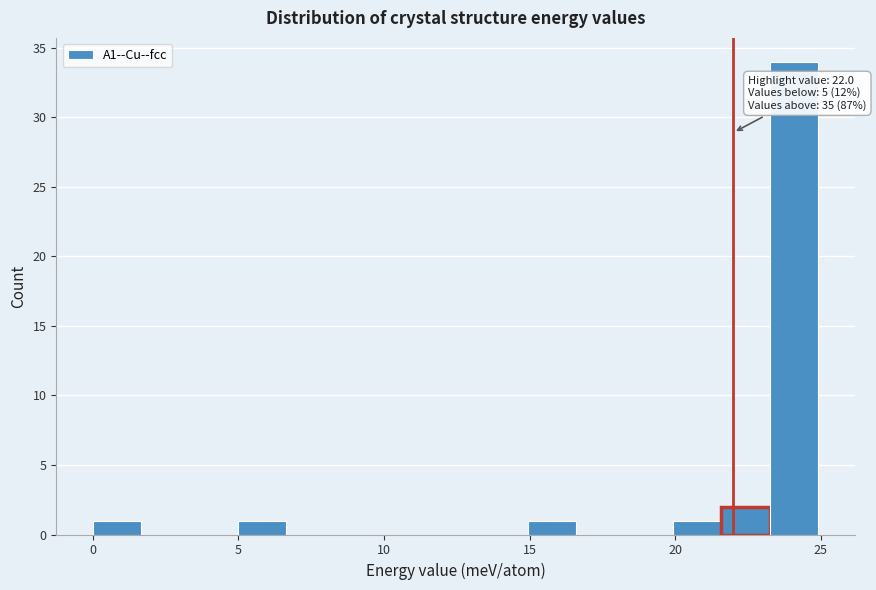

Around what value on the x-axis is the tallest bar? Give the approximate position of its centre, as read against the axis.

24.0